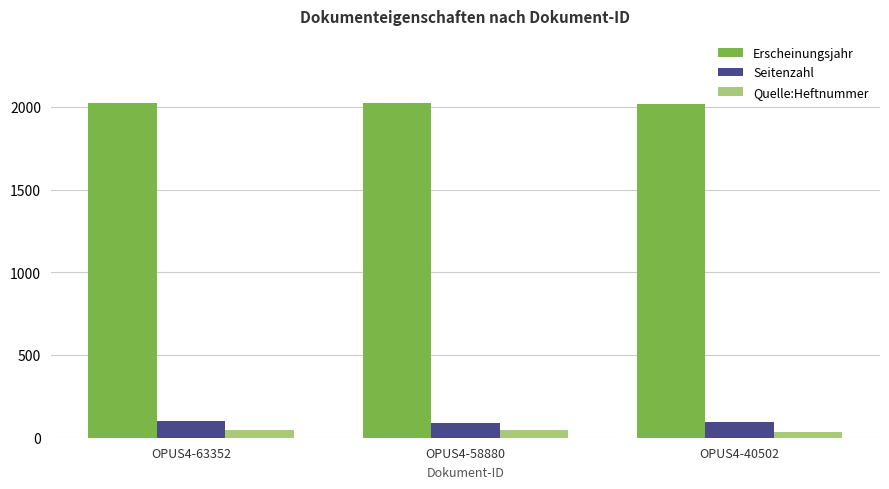

What is the average value of the Quelle:Heftnummer series?

43